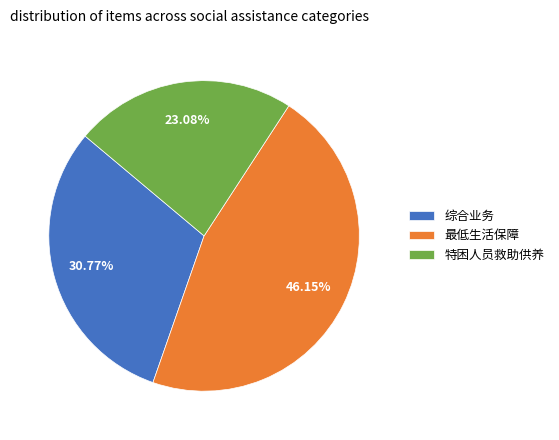

The 特困人员救助供养 slice represents 23% of the pie. True or false?

True